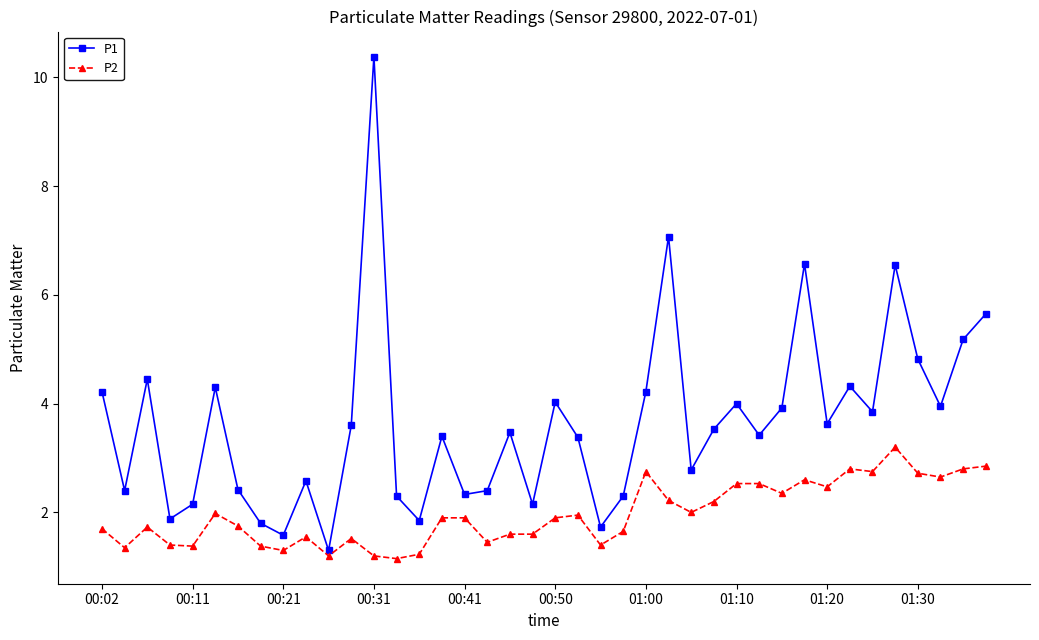

Which series has the widest spread of values?

P1